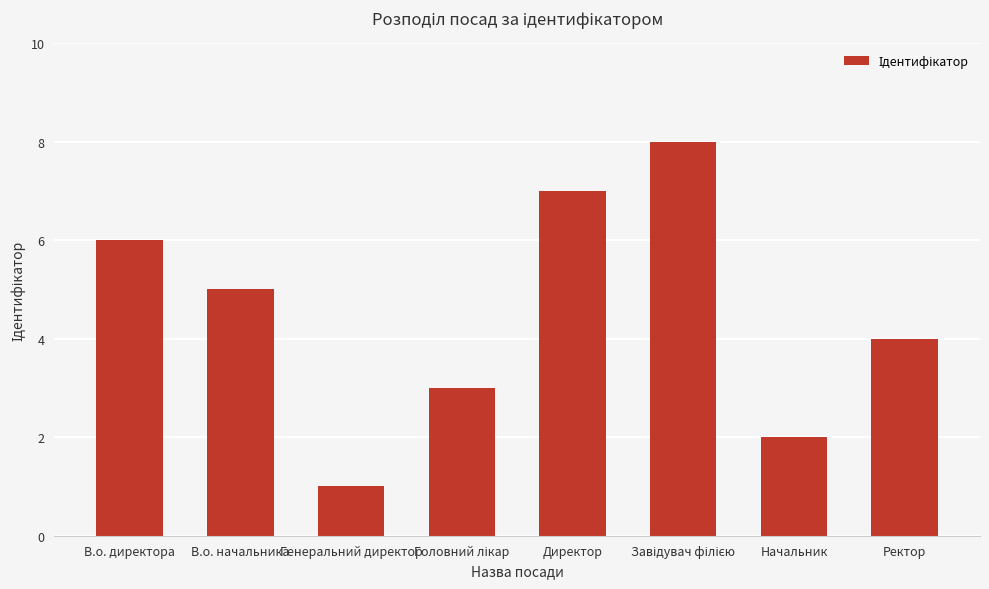

Which has a higher value, Директор or В.о. директора?

Директор